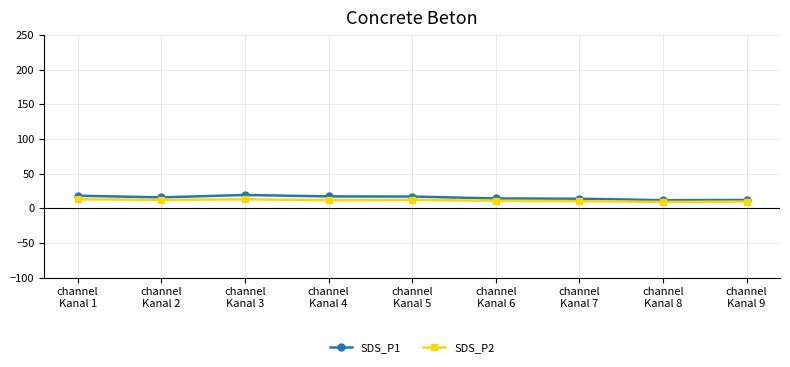

Is it true that SDS_P1 equals 18.2 at channel
Kanal 1?

True